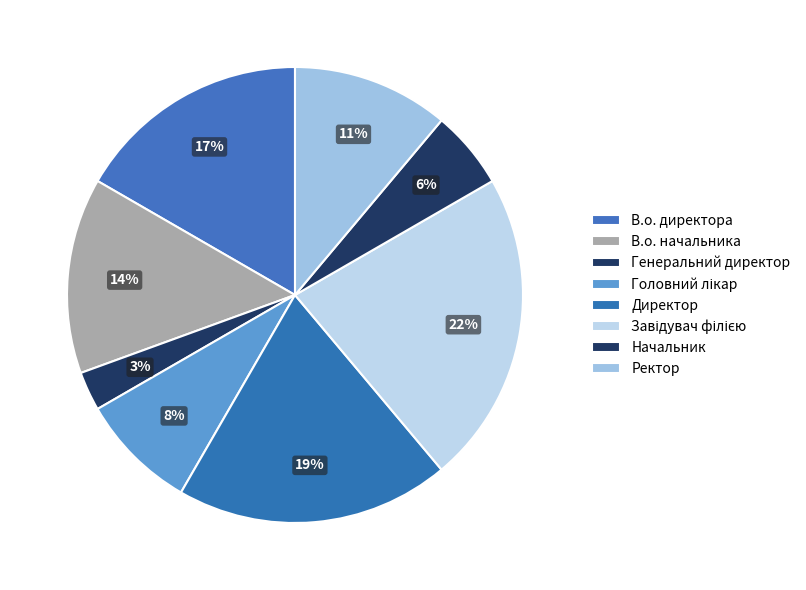

Is В.о. директора the majority of the pie?

No